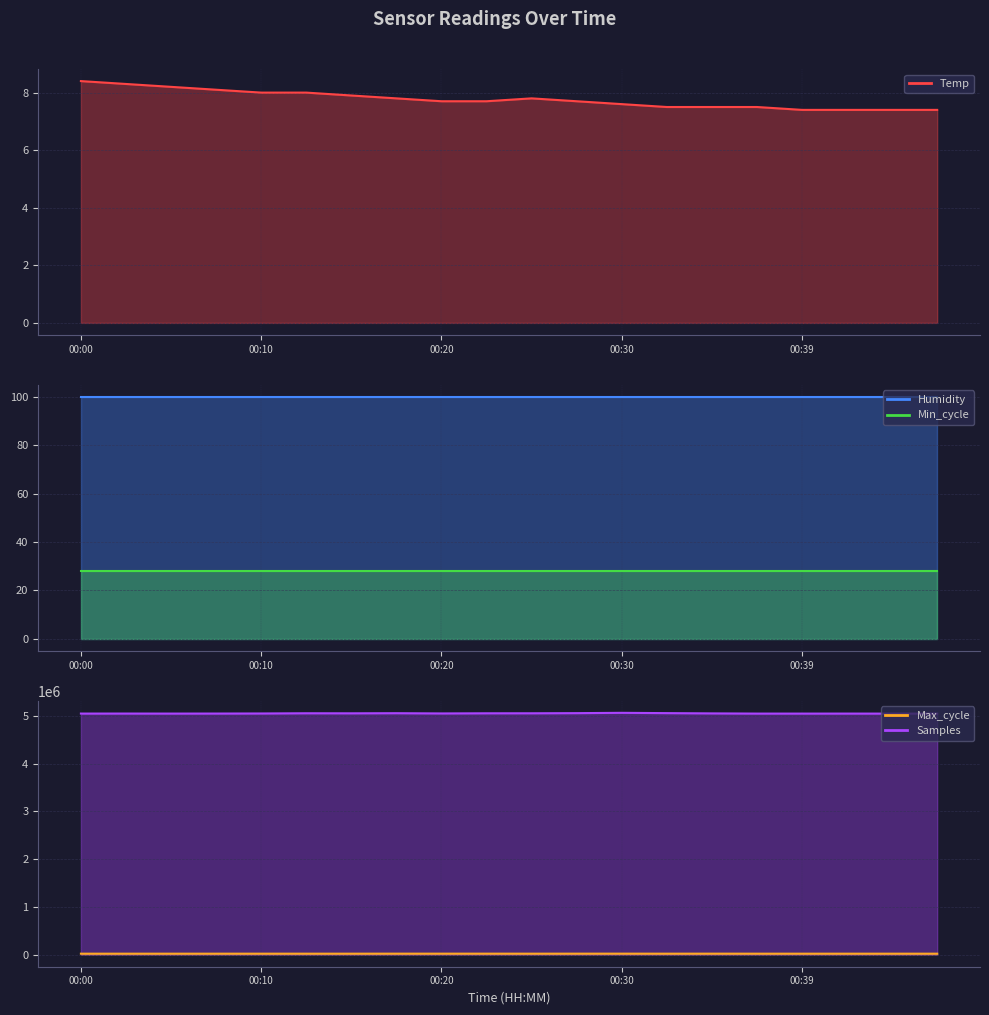

What is the value of the Max_cycle point at the 20th from the left?

19928.0